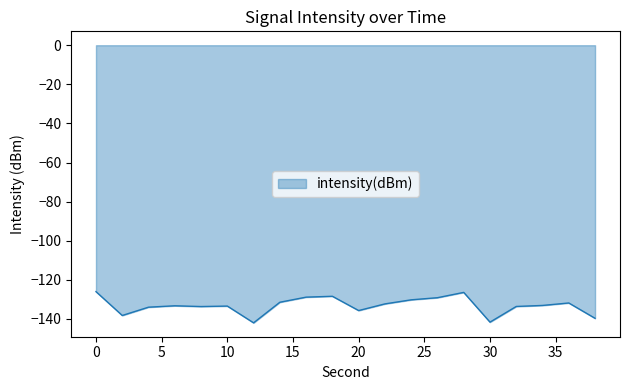

What is the maximum value shown in the chart?

-126.0